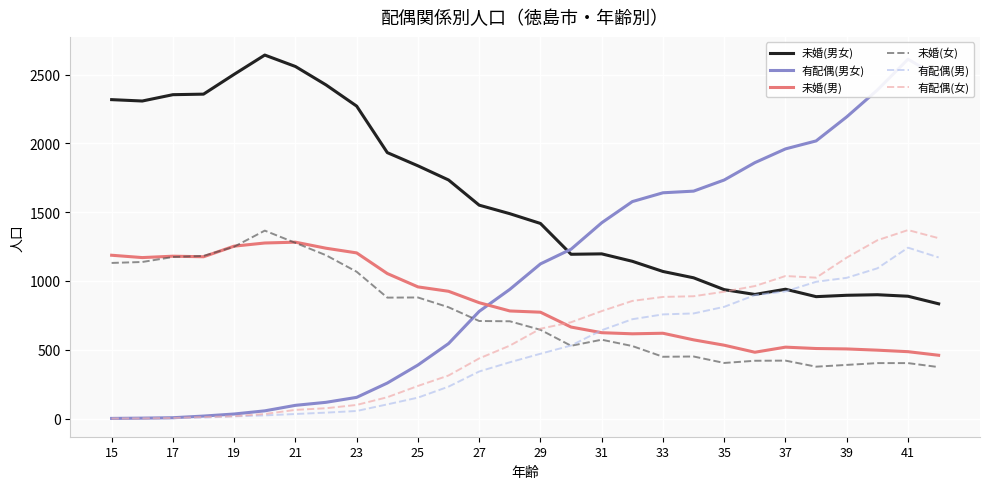

True or false: 未婚(男) and 未婚(男女) intersect in this chart.

False